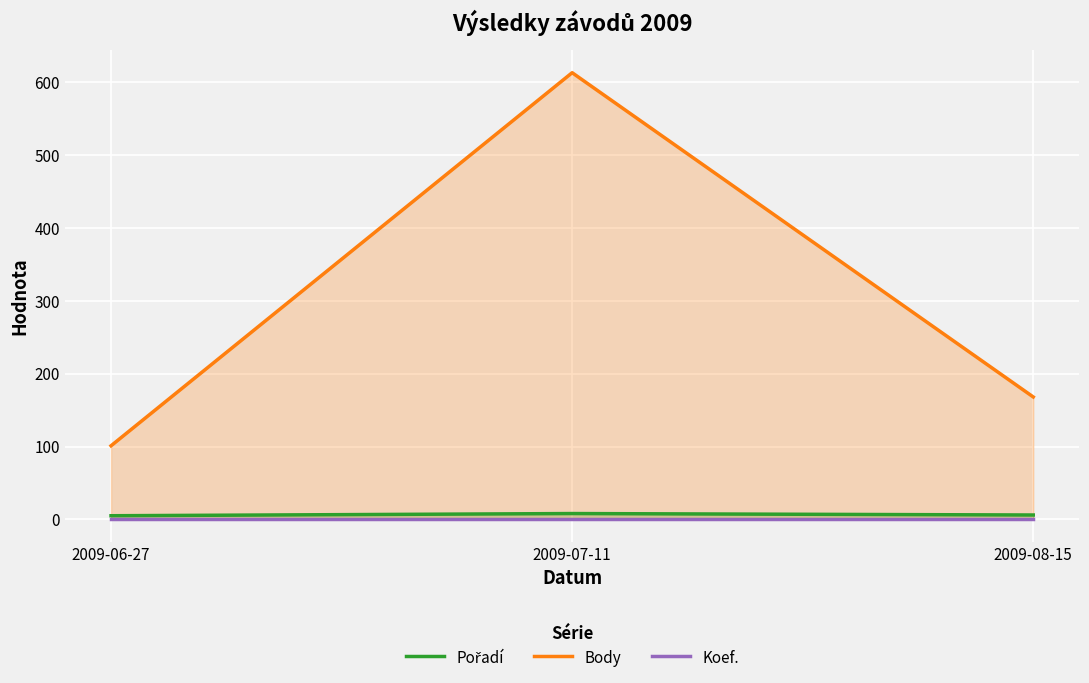

How many lines are shown in the chart?

3